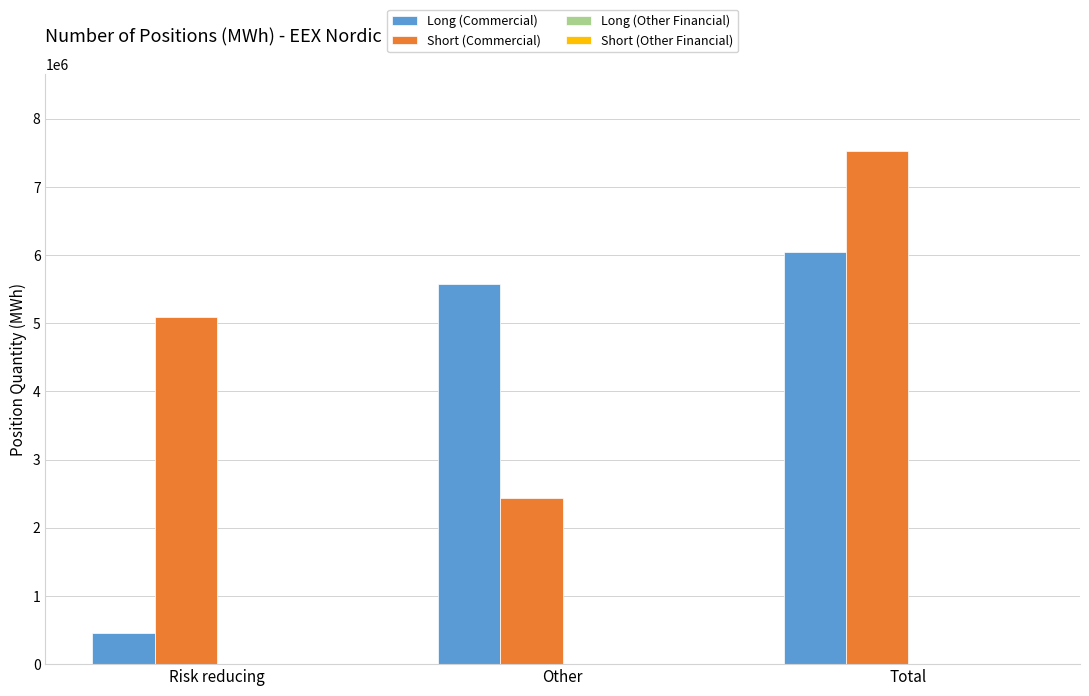

What is the value of the Long (Commercial) bar at the 3rd from the left?

6039991